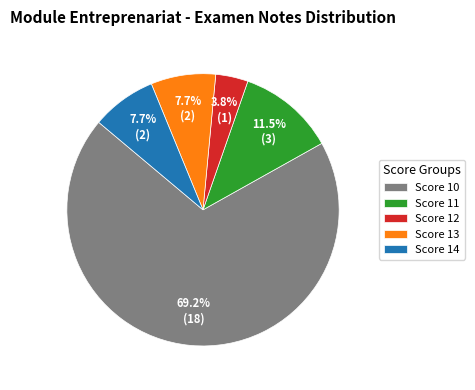

Approximately how many times larger is the value at Score 10 compared to Score 11?

6.0